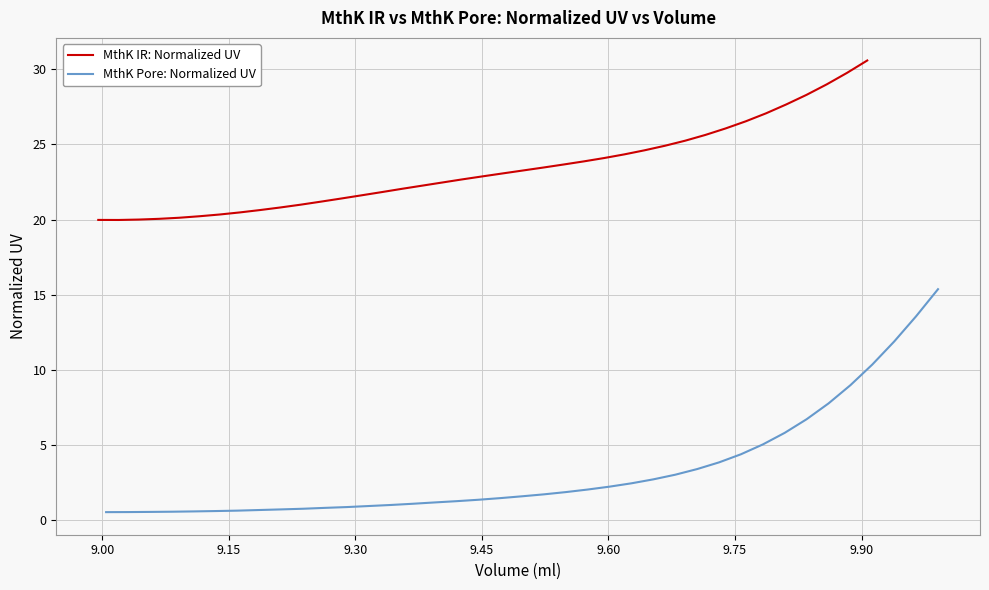

What is the highest value of the MthK Pore: Normalized UV series?

15.4